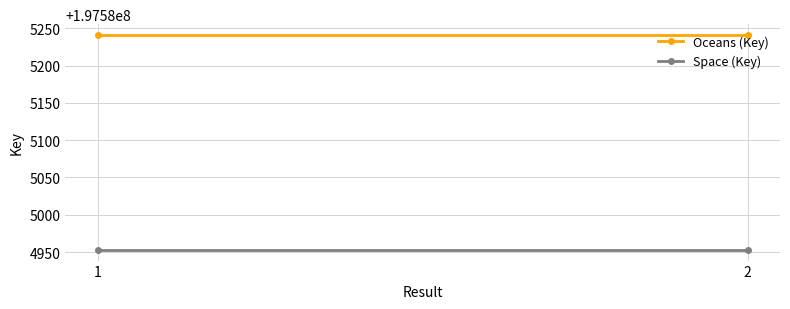

Reading left to right, list all the values displayed in this chart.

Oceans (Key): 197585241	197585241
Space (Key): 197584953	197584953